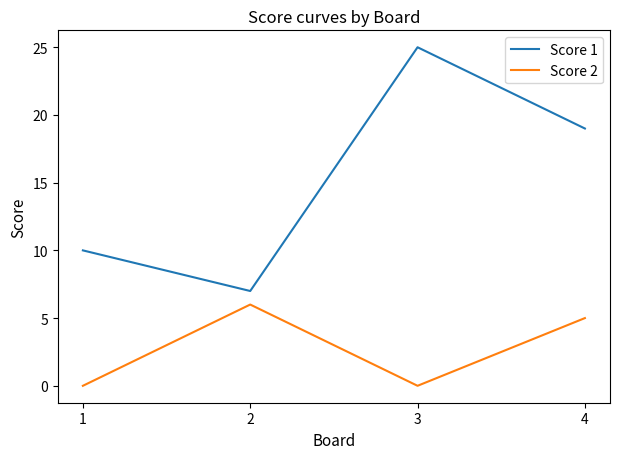

Where does the Score 1 series first go above 19?

3